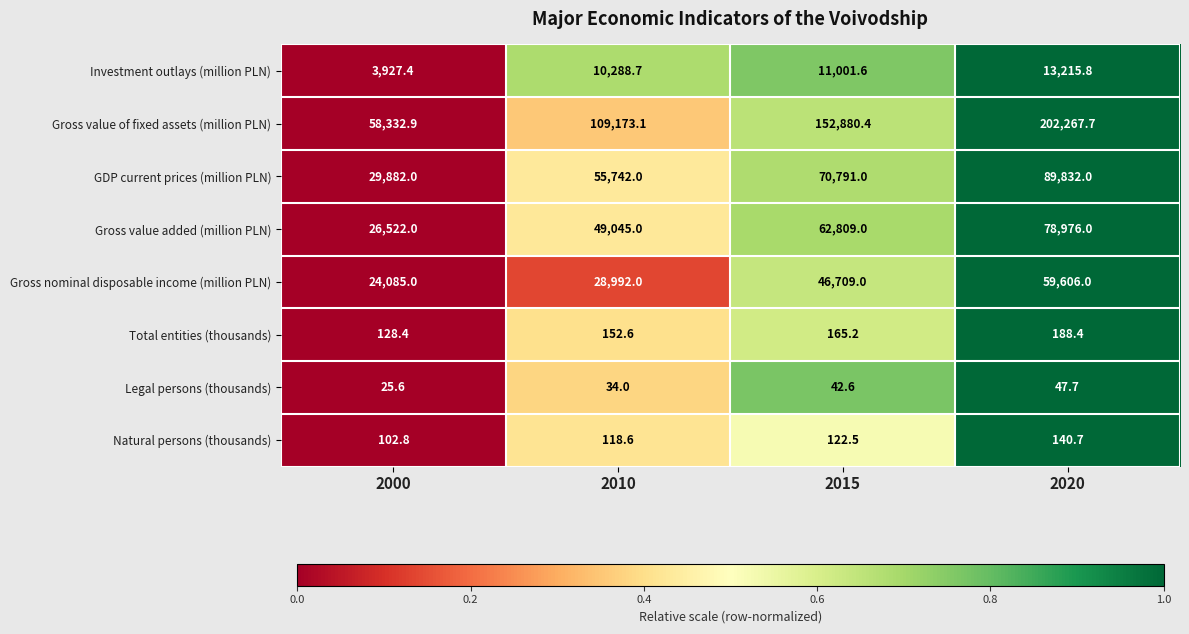

What is the difference between the highest and lowest values at 2015?

152837.8